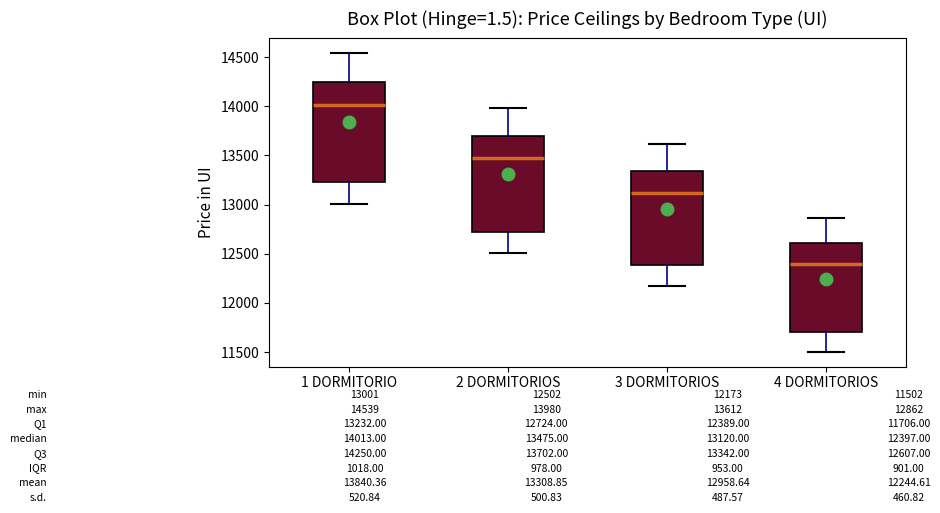

Which box's median line is the highest?

1 DORMITORIO